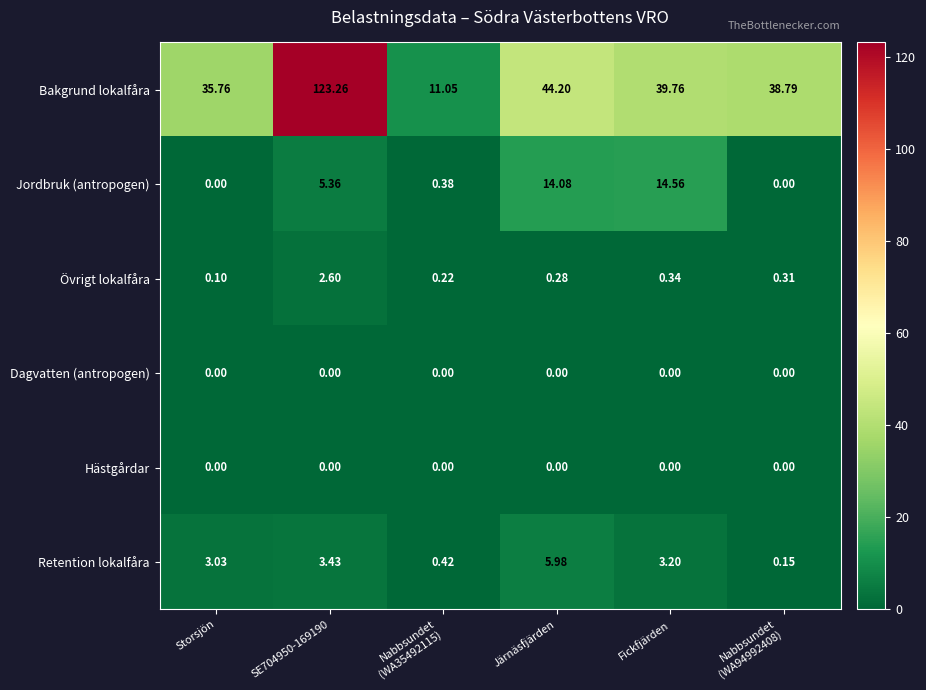

Which series has the largest total across all categories?

Bakgrund lokalfåra